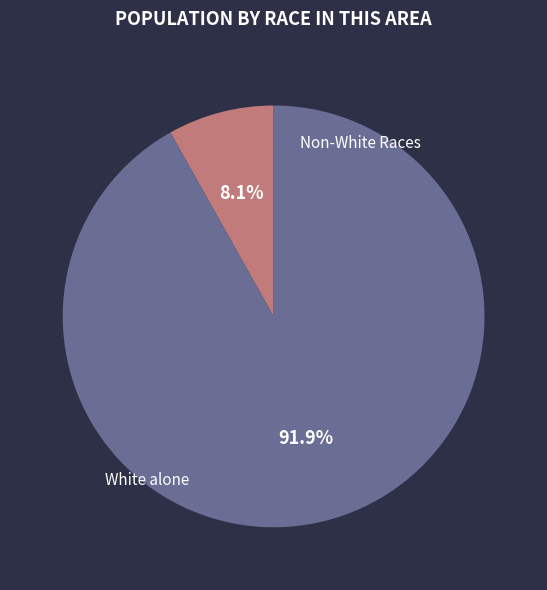

Does any single category account for the majority?

Yes